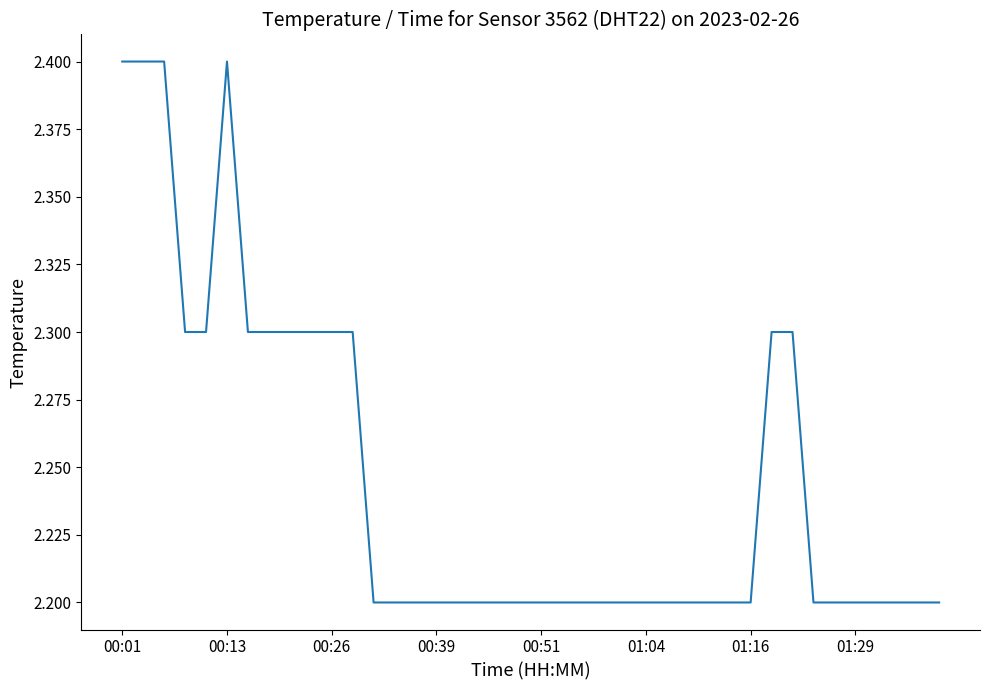

What is the greatest value displayed?

2.4